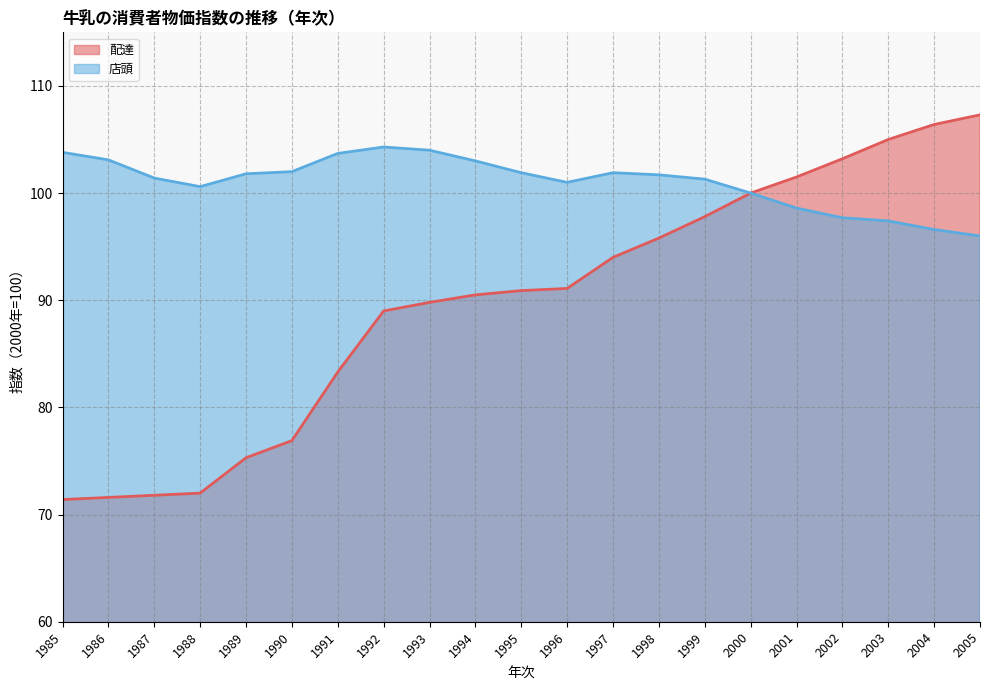

What are all the series names shown in the legend?

配達, 店頭